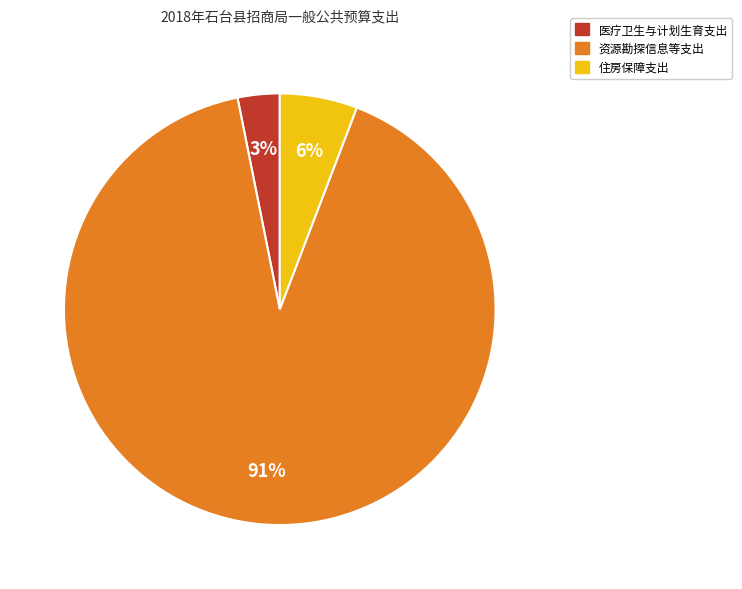

What is the smallest slice in the pie chart?

医疗卫生与计划生育支出